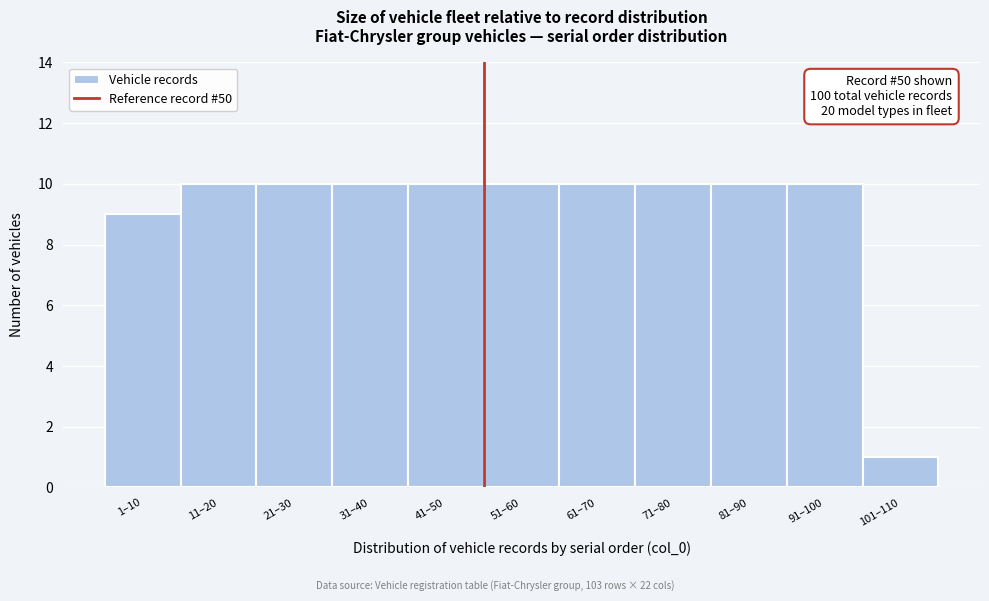

Reading right to left, extract all data points from this chart.

1	10	10	10	10	10	10	10	10	10	9